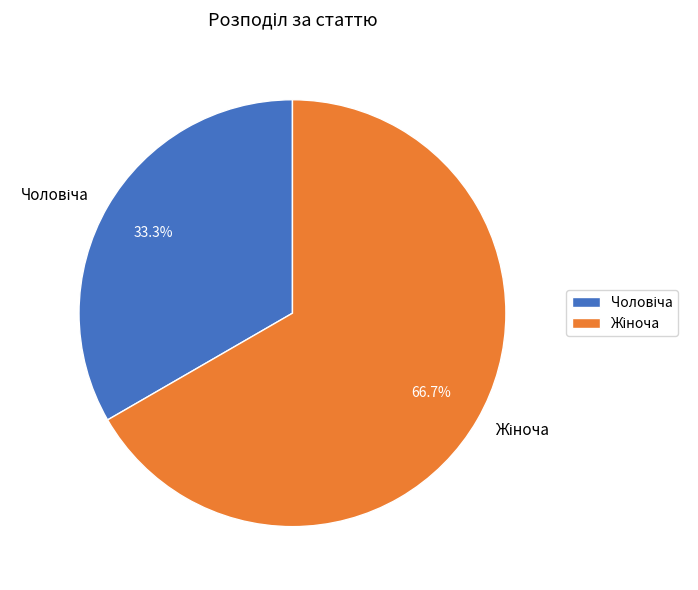

Does any single category account for the majority?

Yes